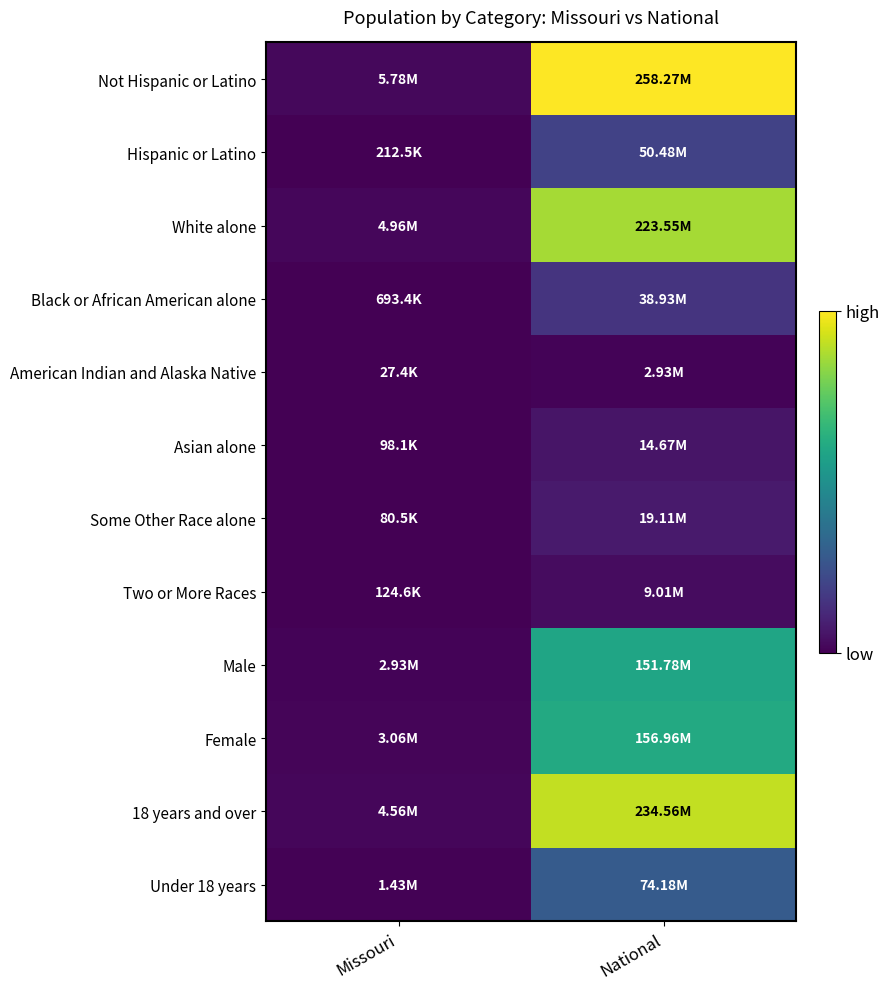

What is the total value across all series at Missouri?

23949447